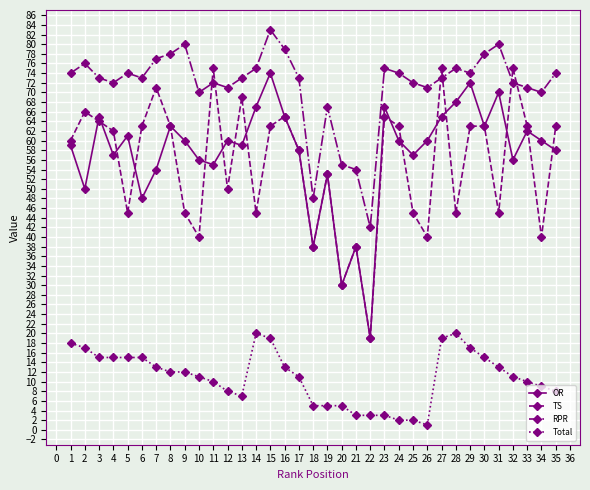

What is the average value of the OR series?

57